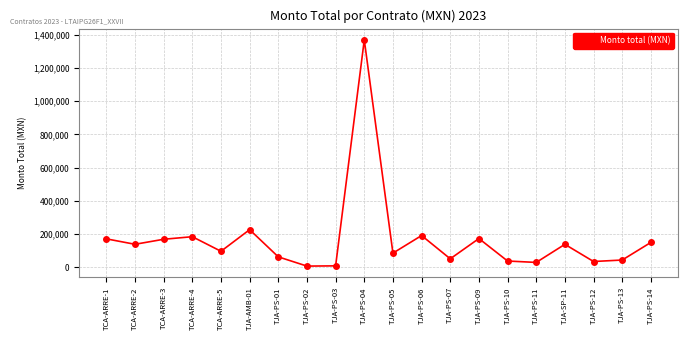

Between TJA-PS-01 and TJA-SP-11, which is larger?

TJA-SP-11